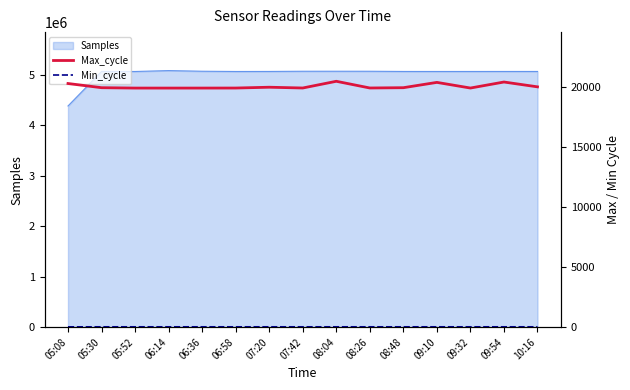

Is it true that Max_cycle equals 30366 at 09:54?

False